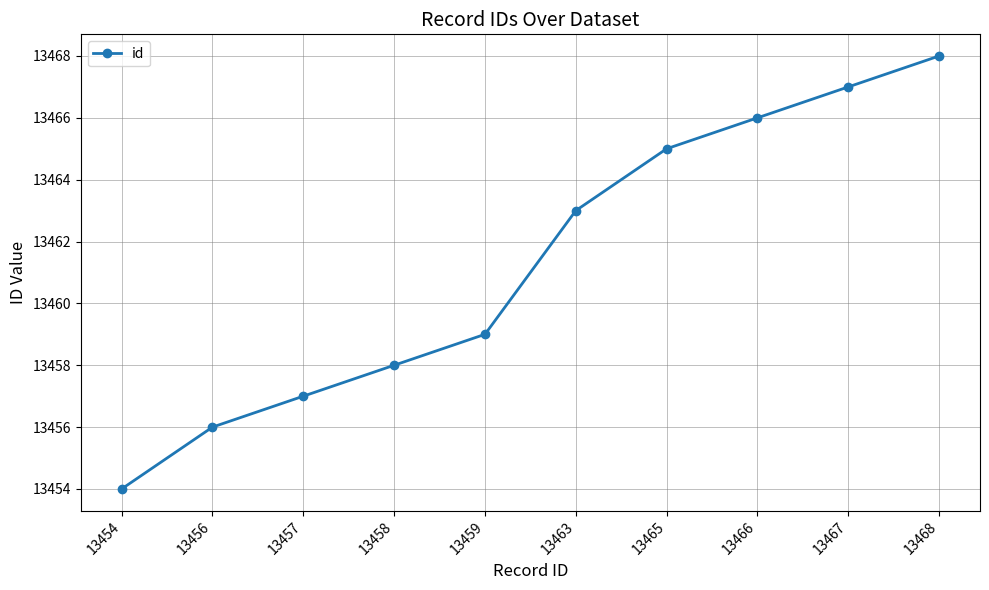

Rank the categories by value from highest to lowest.

13468, 13467, 13466, 13465, 13463, 13459, 13458, 13457, 13456, 13454